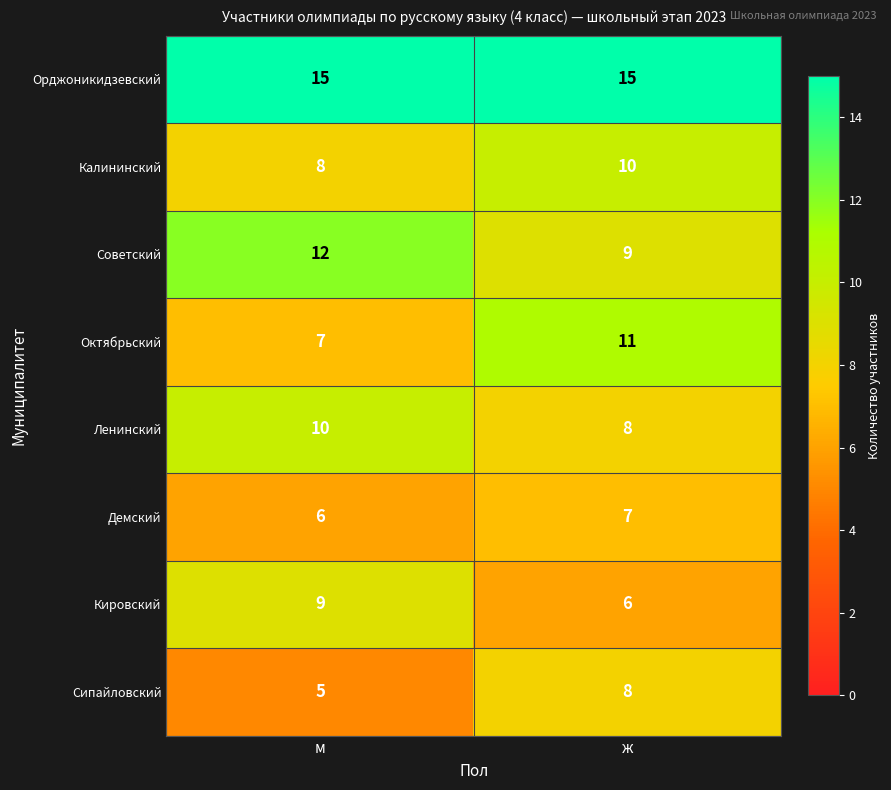

What is the sum of the Ленинский values at ж and м?

18